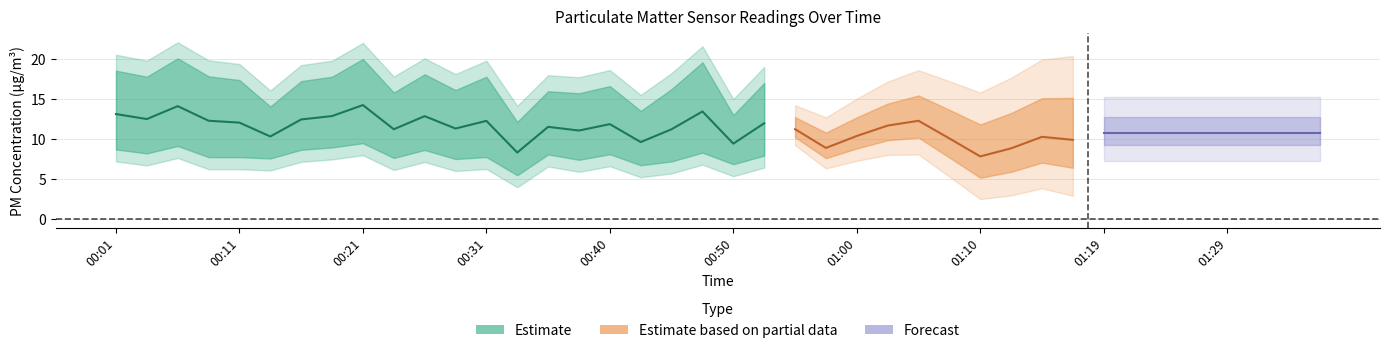

Is the value of P1 at 01:34 greater than the value of P2 at 01:10?

Yes